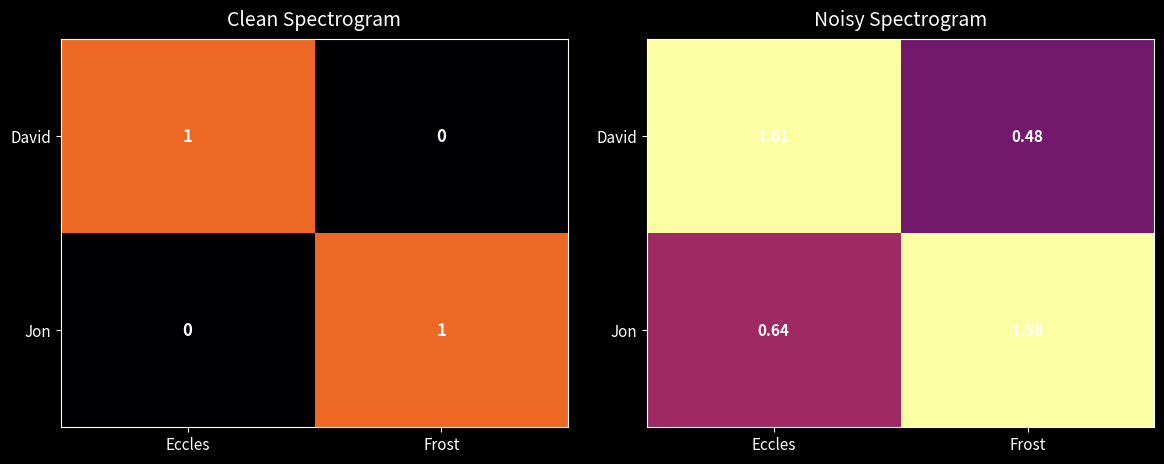

What is the spread (max minus min) of values at Eccles?

1.0